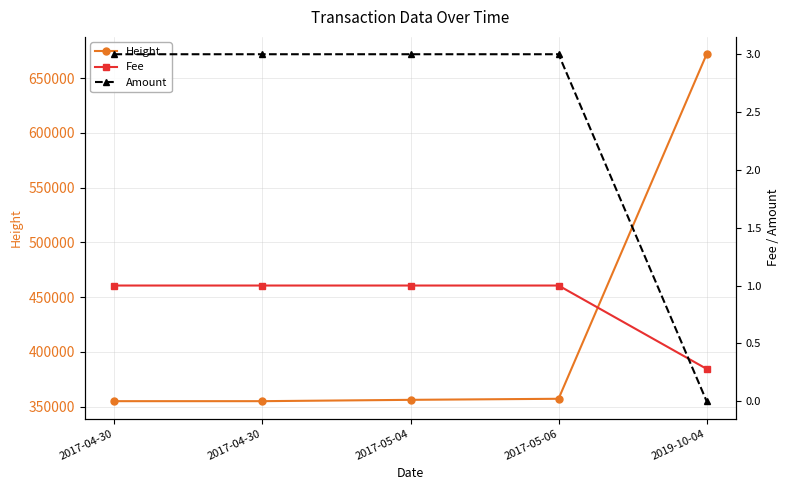

Which has a higher value, 2017-04-30 or 2019-10-04?

2019-10-04